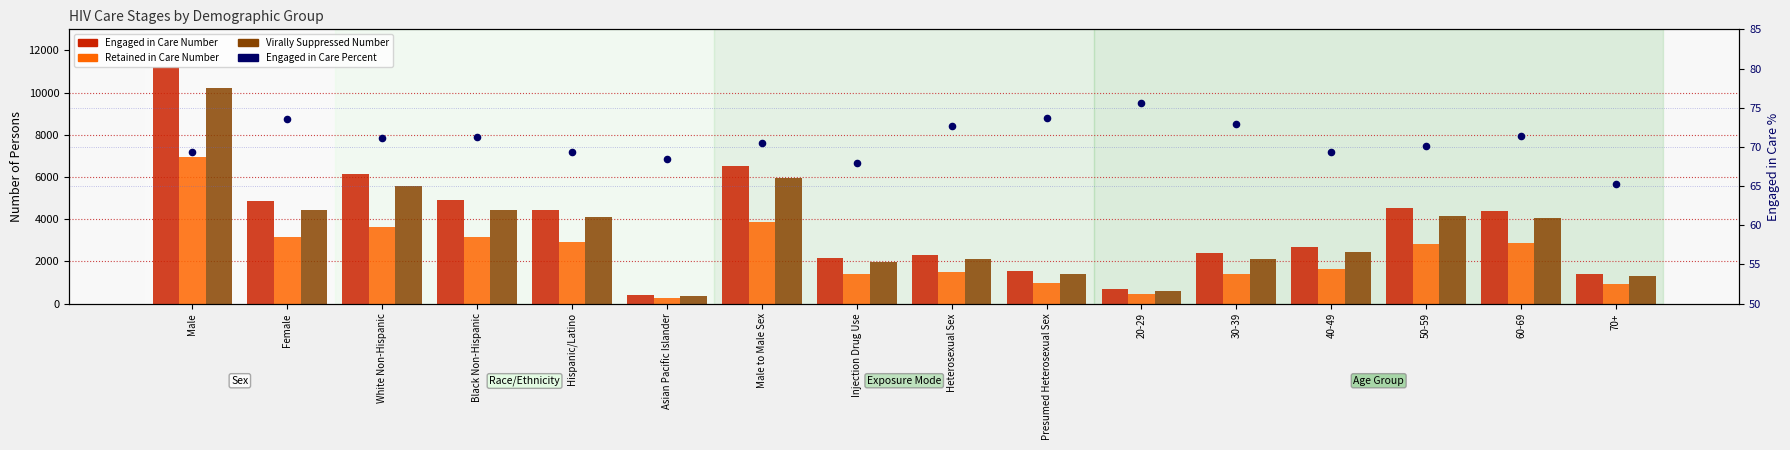

Is the value of Virally Suppressed Number at Presumed Heterosexual Sex greater than the value of Engaged in Care Number at White Non-Hispanic?

No